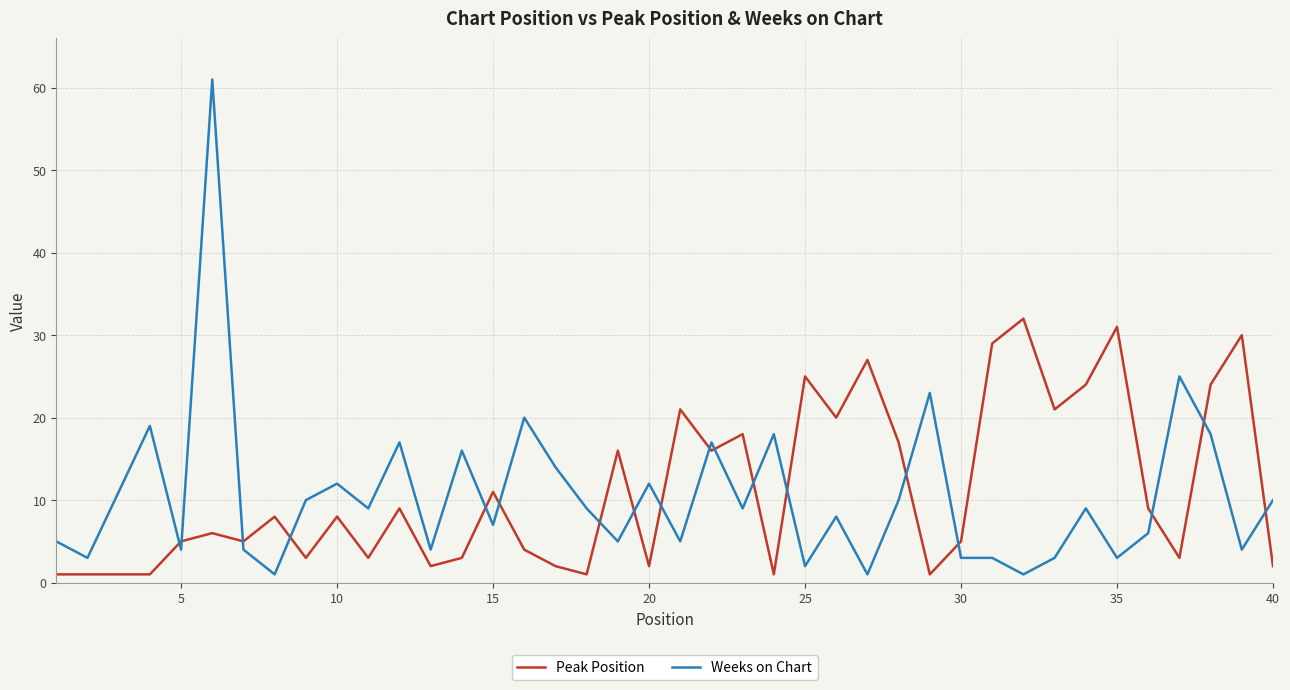

What is the greatest value displayed?

61